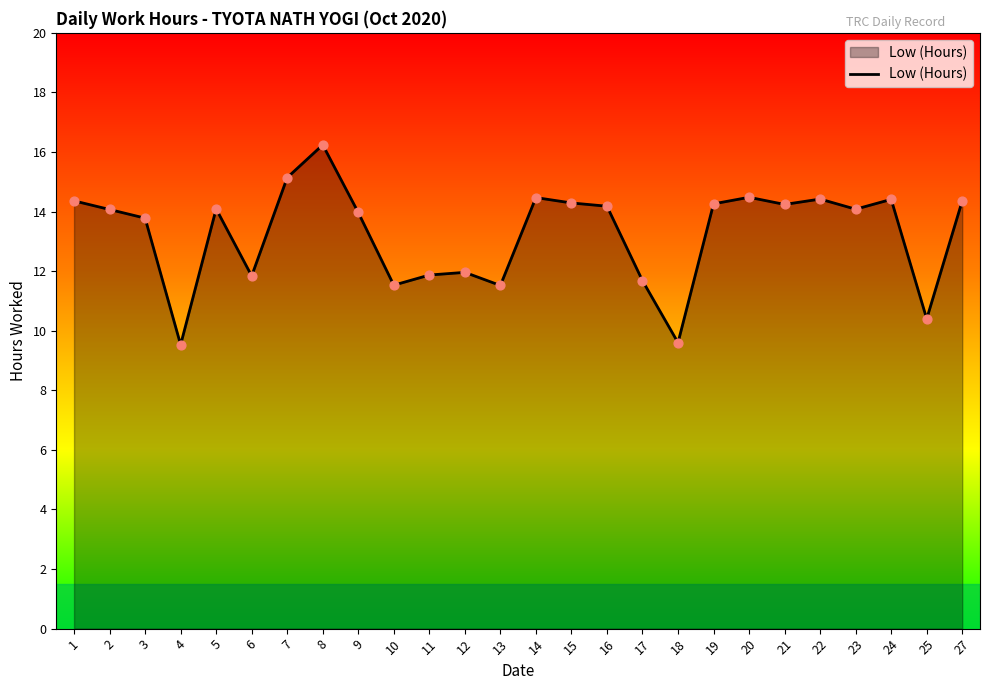

Between 17 and 13, which is larger?

17